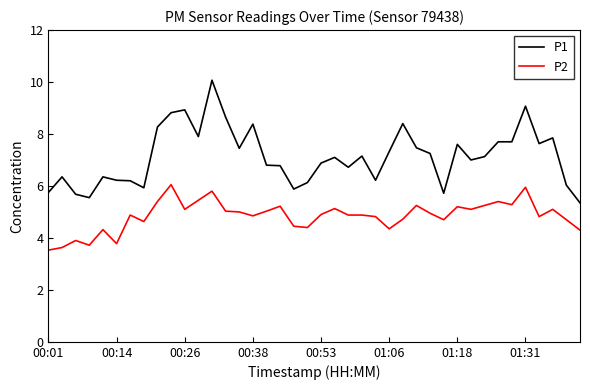

What is the maximum value shown in the chart?

10.1